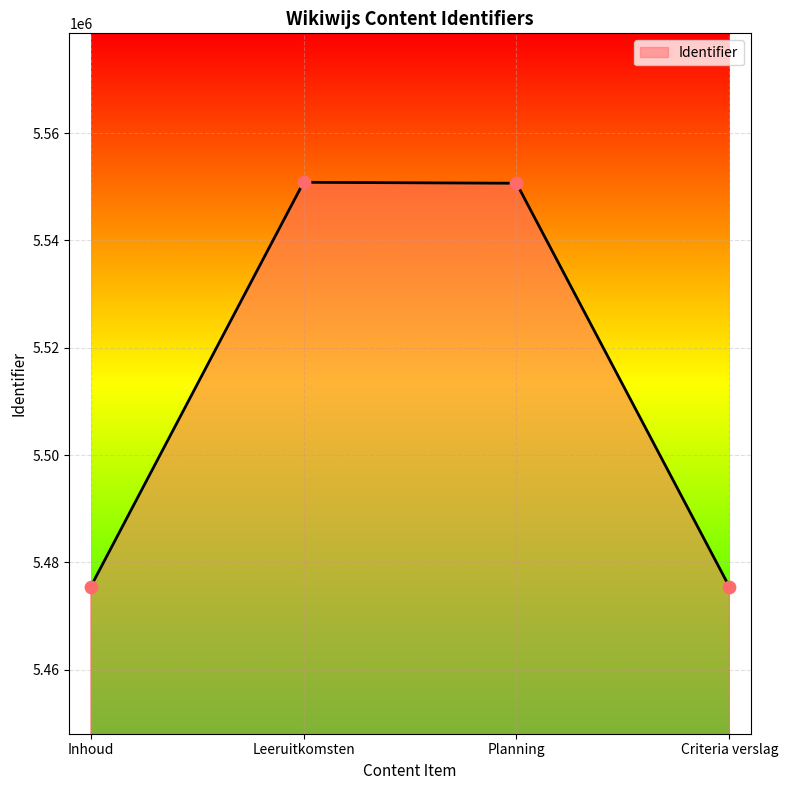

What is the change in value from Leeruitkomsten to Planning?

-175